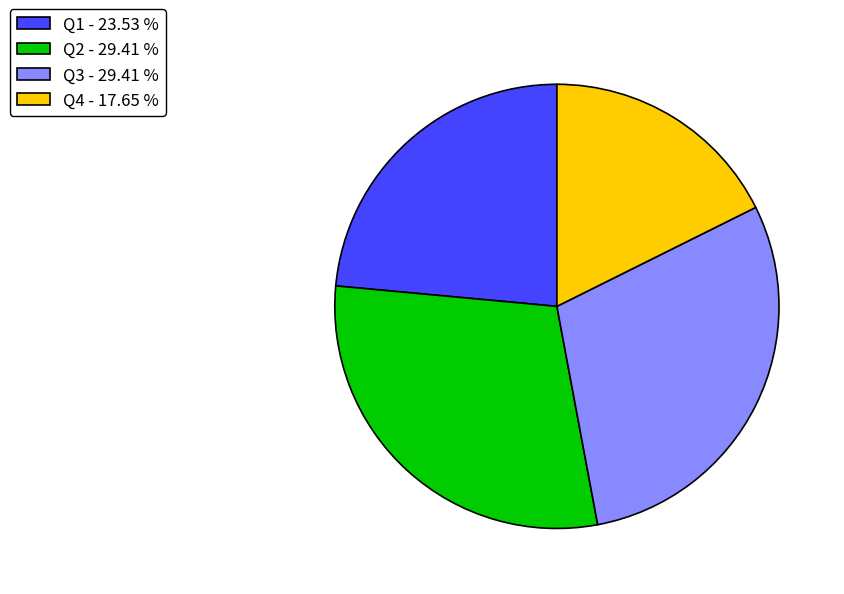

Approximately how many times larger is the value at Q1 compared to Q4?

1.3